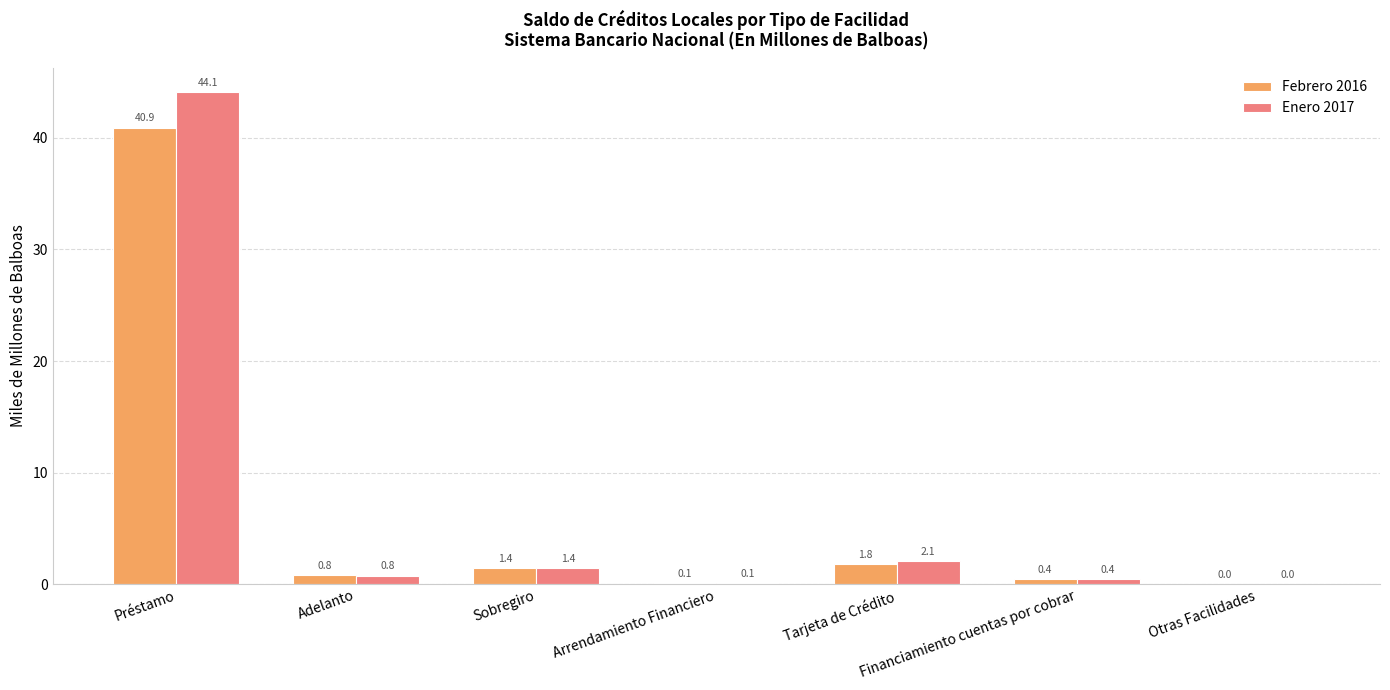

What is the sum of the Enero 2017 values at Sobregiro and Adelanto?

2.2